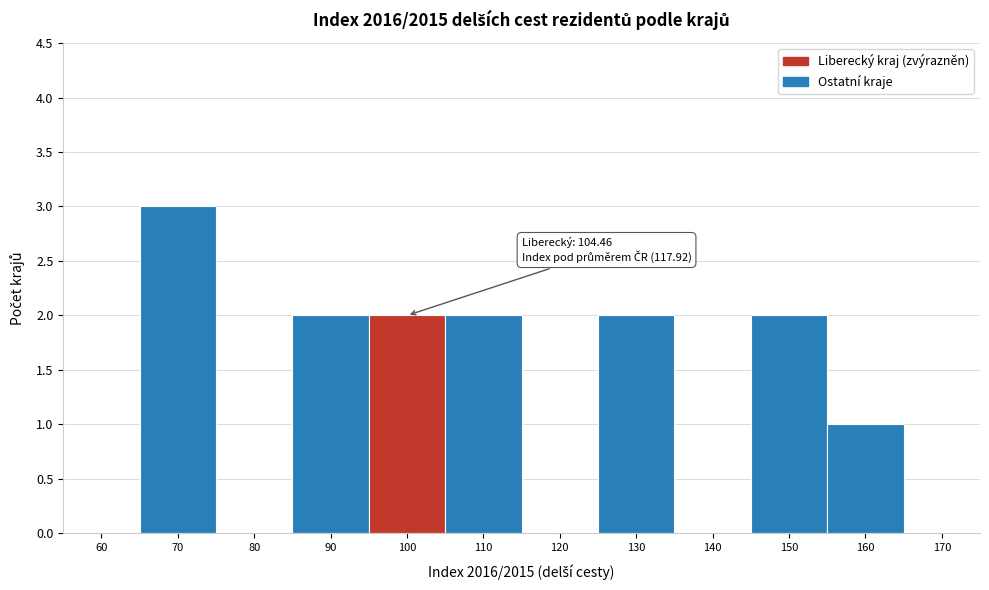

Reading left to right, transcribe all the data shown in this chart.

60=0	70=3	80=0	90=2	100=2	110=2	120=0	130=2	140=0	150=2	160=1	170=0